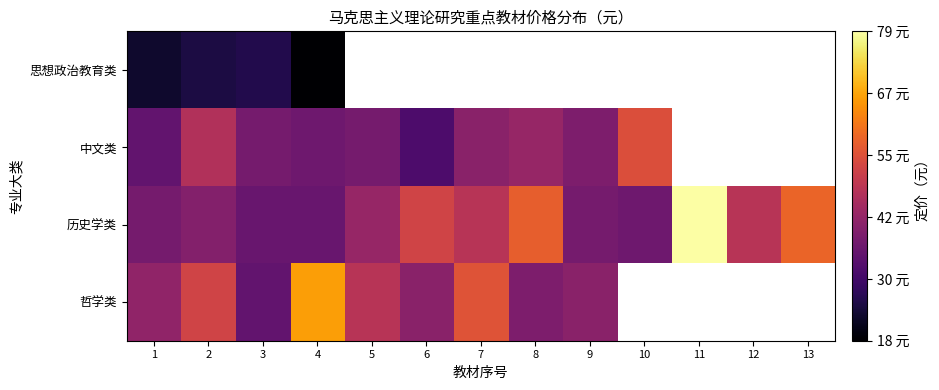

What is the maximum value for 哲学类?

66.0